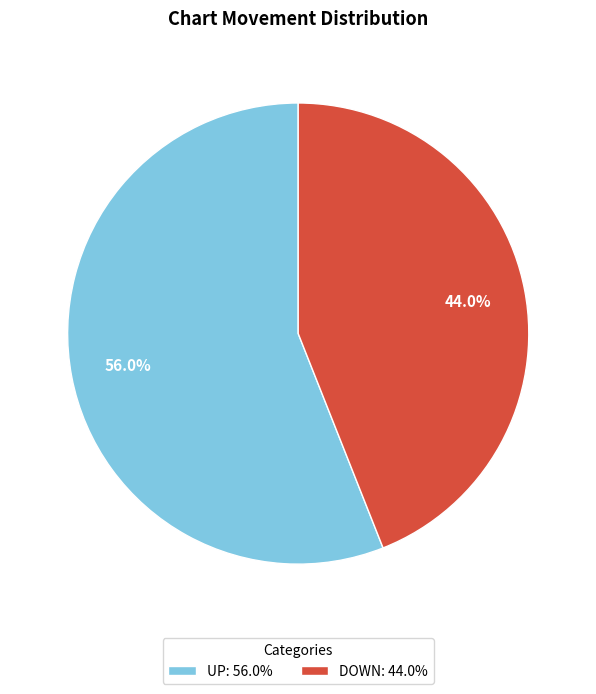

What is the majority slice?

UP: 56.0%